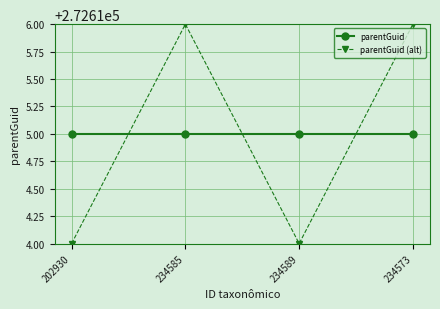

At 234589, list the series in order from largest to smallest.

parentGuid, parentGuid (alt)